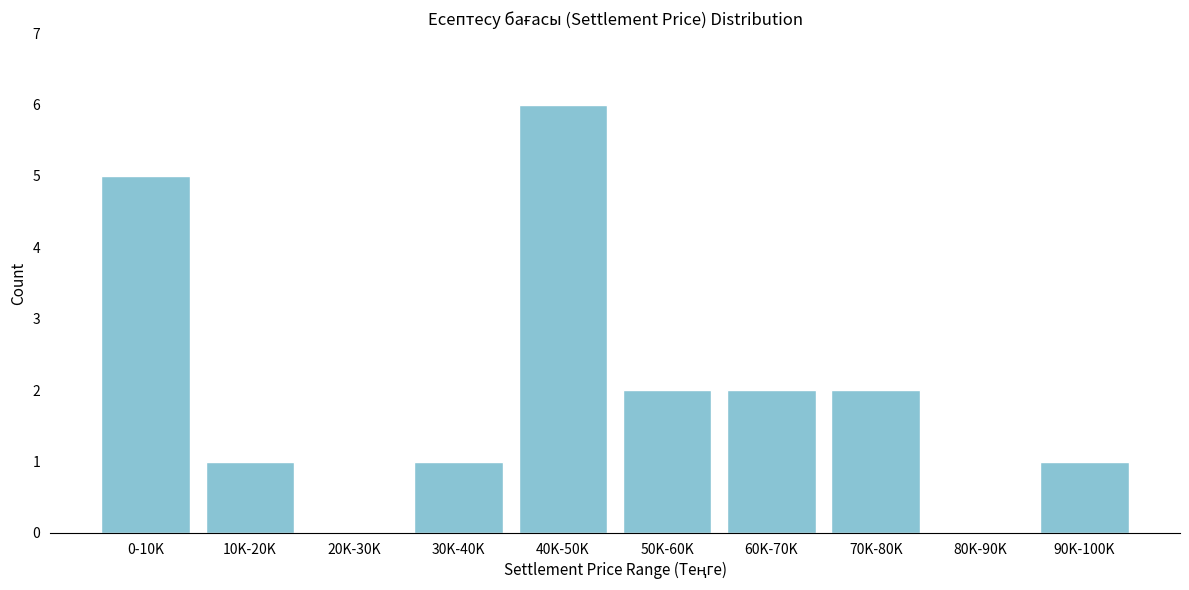

Reading left to right, list all the values displayed in this chart.

0-10K=5	10K-20K=1	20K-30K=0	30K-40K=1	40K-50K=6	50K-60K=2	60K-70K=2	70K-80K=2	80K-90K=0	90K-100K=1